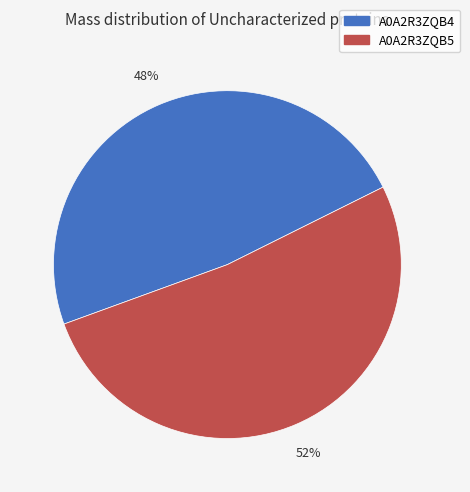

Which category has the smallest portion of the pie?

A0A2R3ZQB4